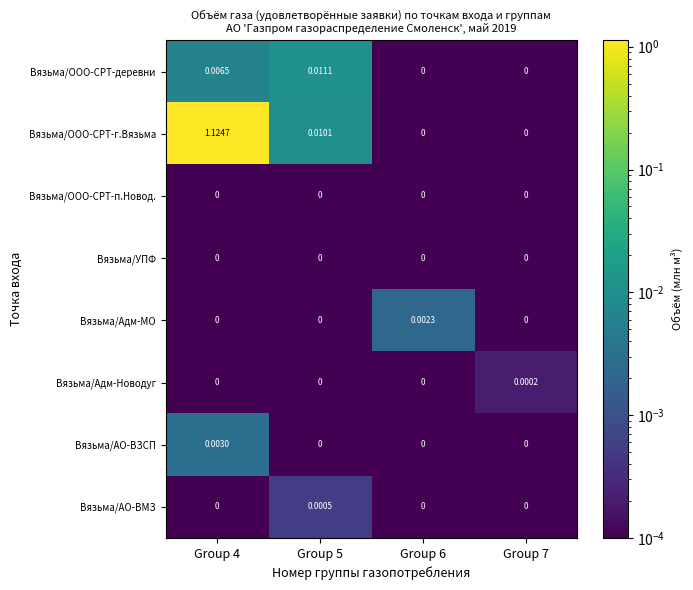

At how many categories does at least one series exceed 1?

1